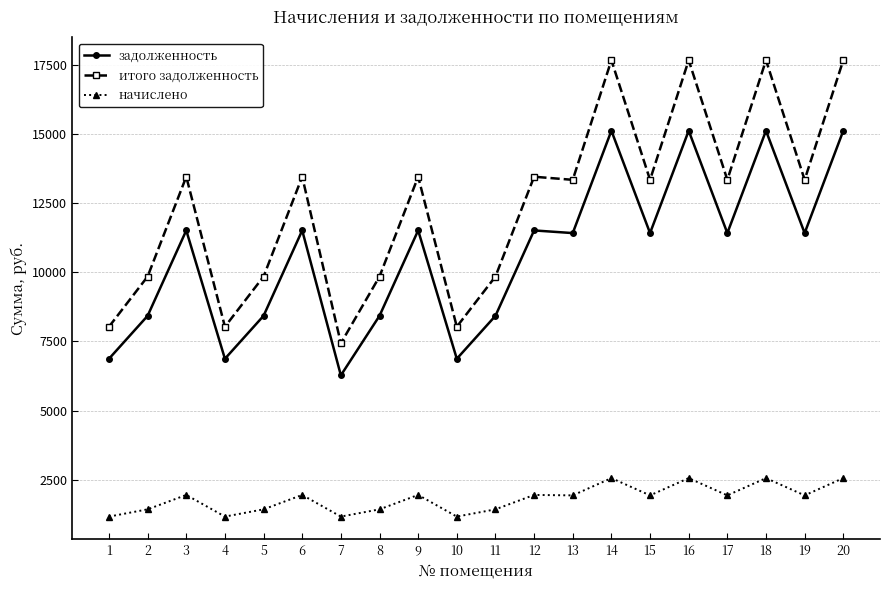

Rank the series by their average value, from lowest to highest.

начислено, задолженность, итого задолженность